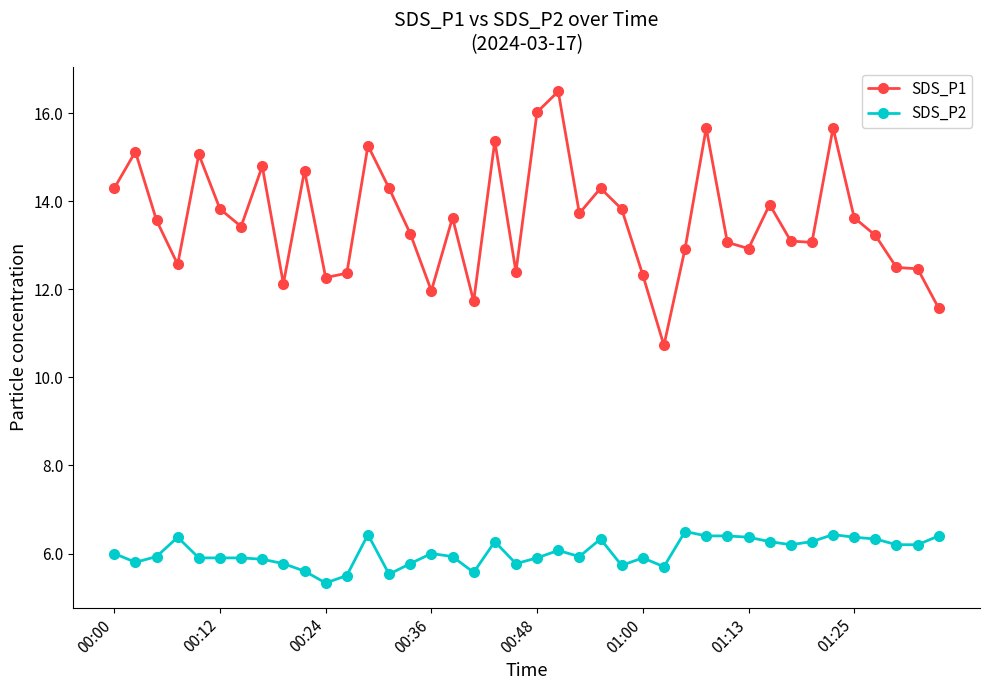

What is the smallest value displayed?

5.3